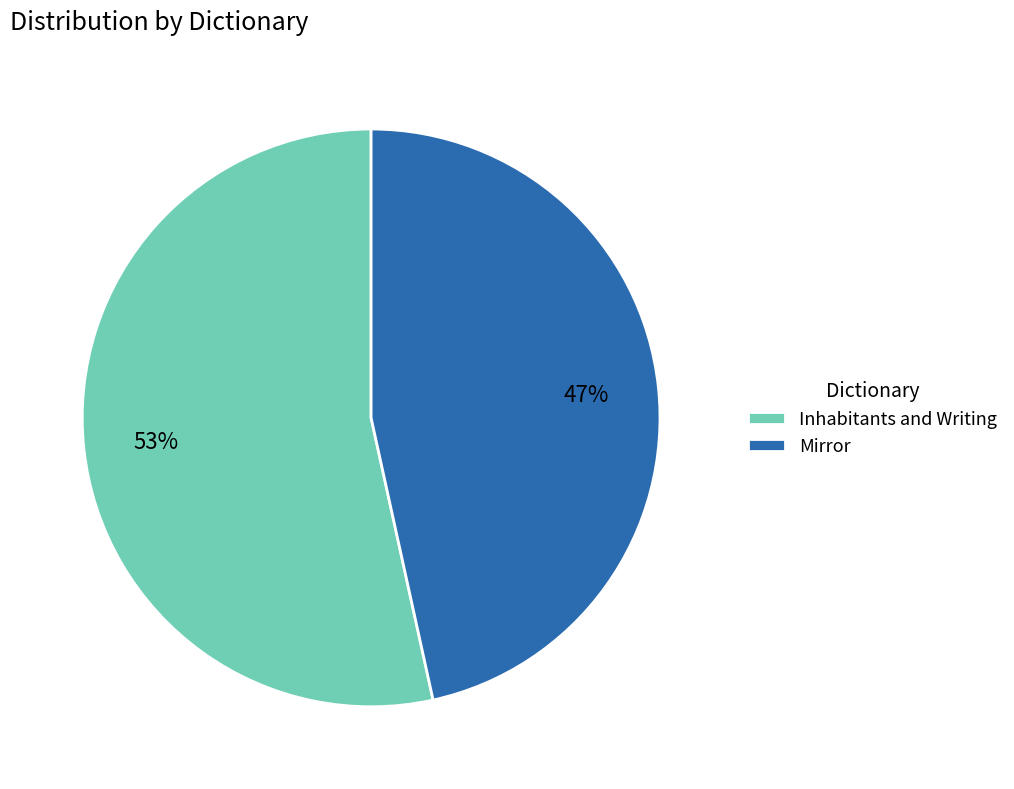

To the nearest percent, what is the combined percentage of Mirror and Inhabitants and Writing?

100%